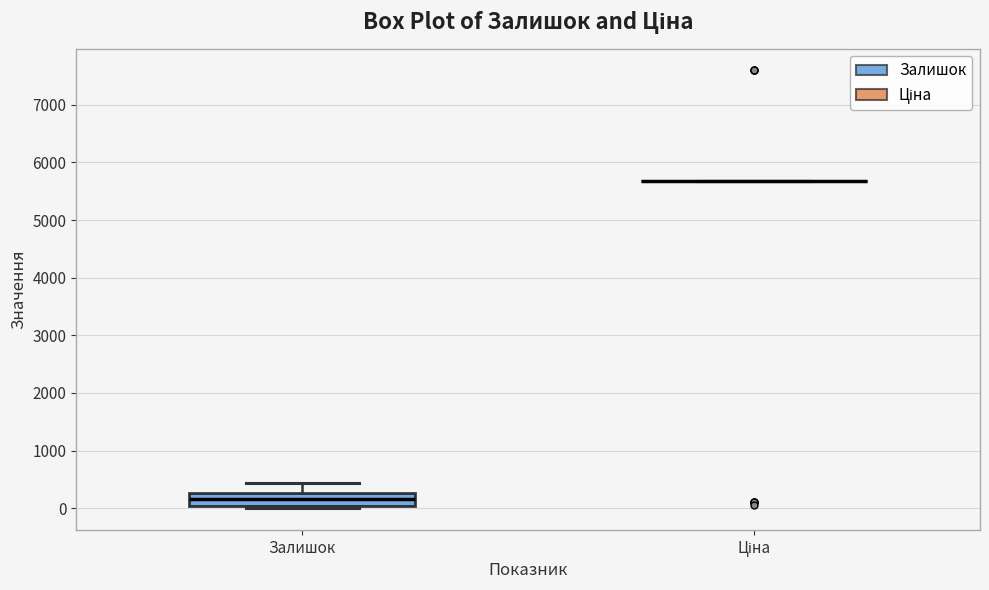

Reading left to right, transcribe this box plot: for each box, give where its median line is, the range the box spans, and where its two whiskers end, as read against the y-axis. The values are not printed on the chart, so give them approximately, as read against the axis.

Залишок: median 200, box 0 to 300, whiskers 0 (just below the box's lower edge) to 400
Ціна: box collapsed to a line at 5700, whiskers 5700 to 5700